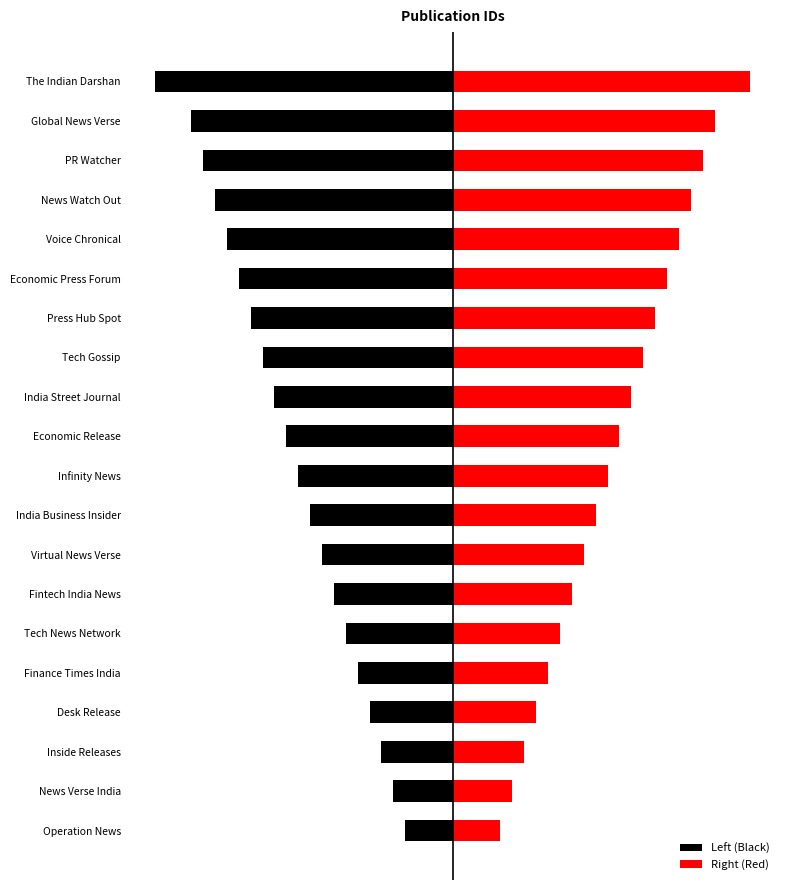

True or false: Right (Red) has a value of 15 at India Street Journal.

True